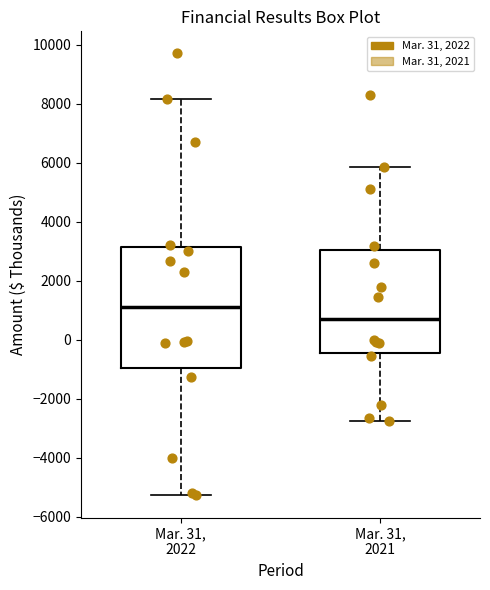

Comparing the boxes themselves (not the whiskers), which one is the tallest?

Mar. 31, 2022